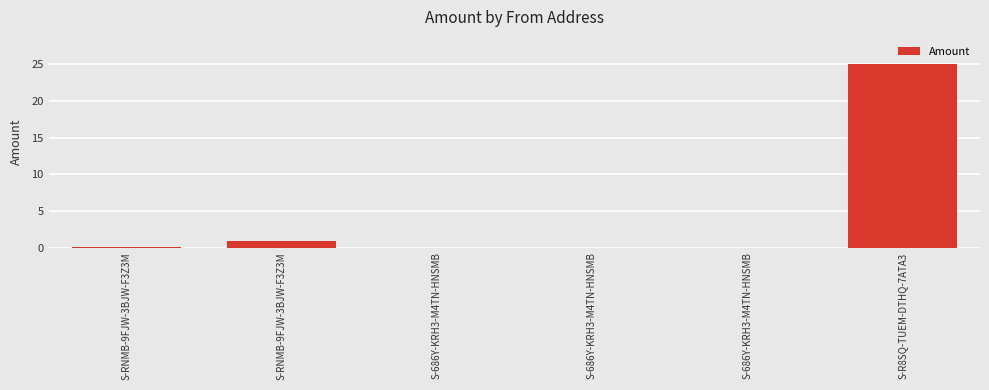

What is the maximum value shown in the chart?

25.0